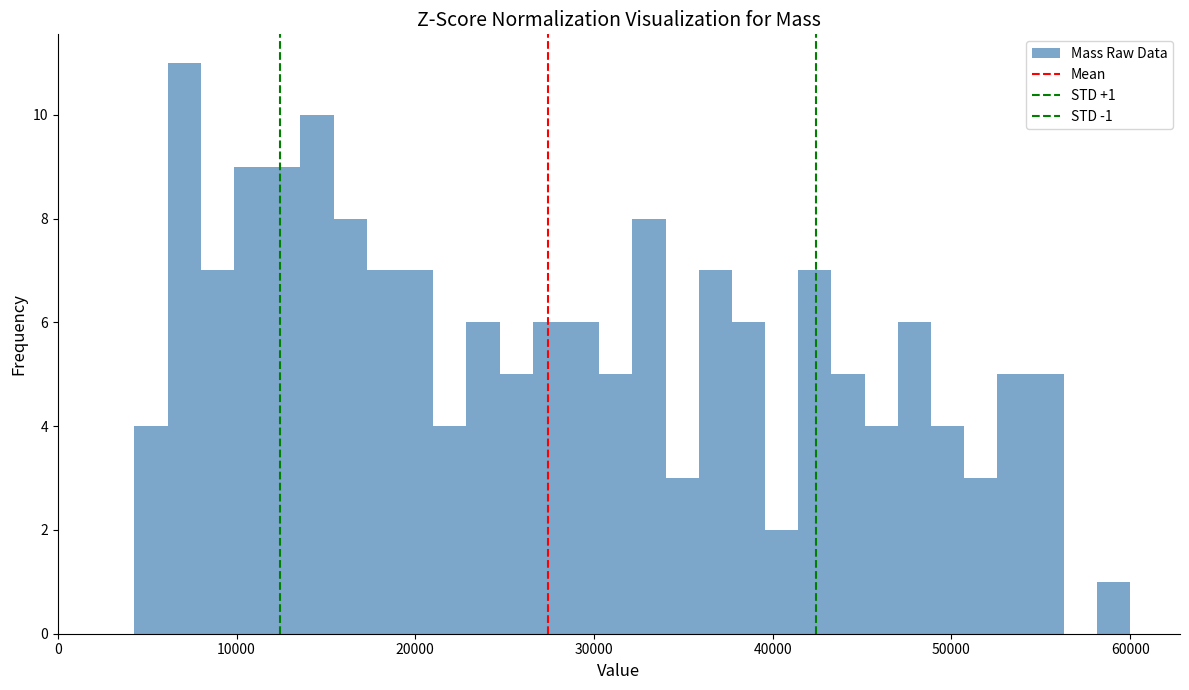

Around what value on the x-axis is the tallest bar? Give the approximate position of its centre, as read against the axis.

7000